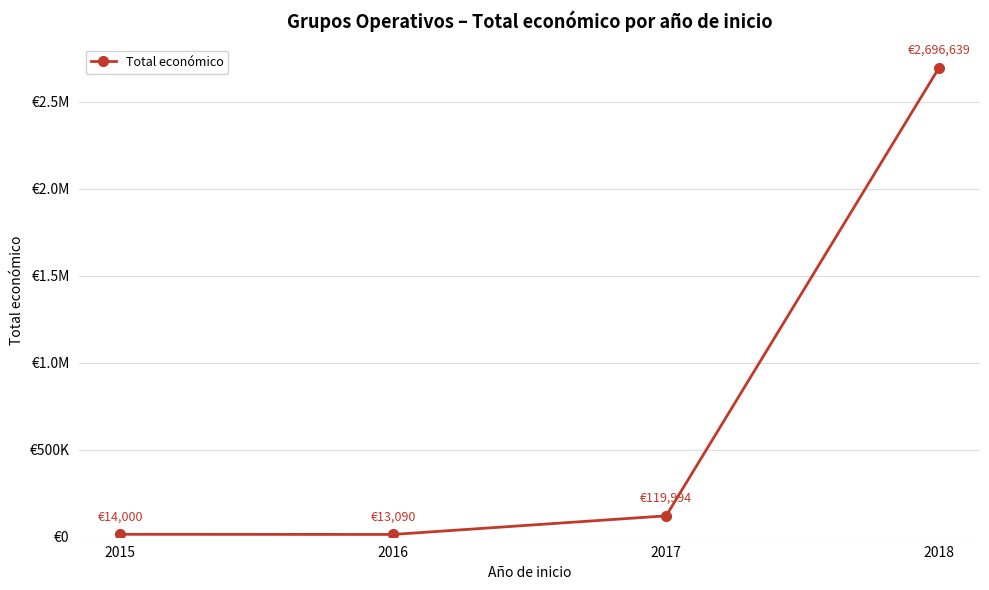

Reading right to left, what are all the values shown in this chart?

2696639	119994	13090	14000